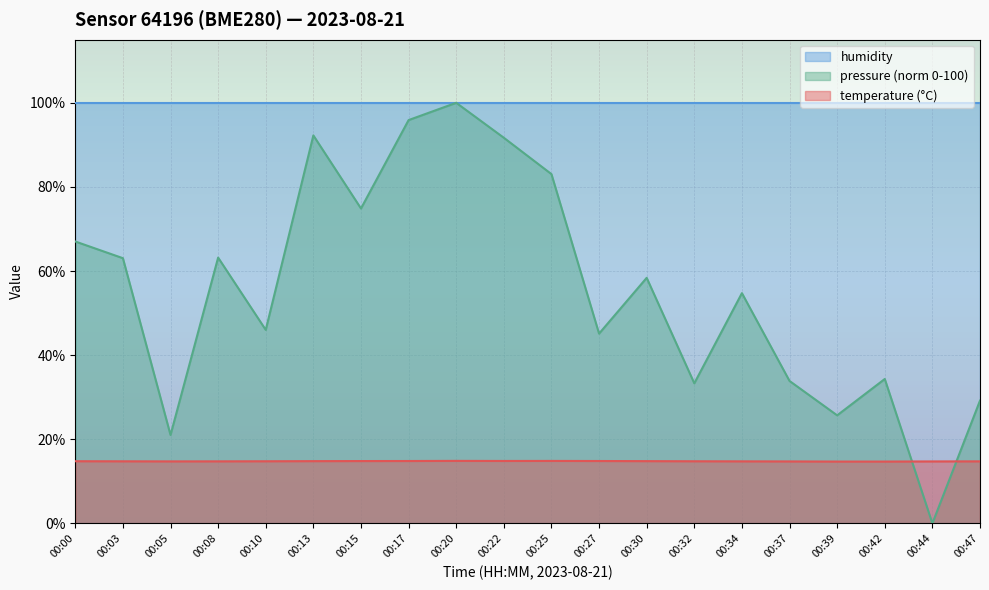

Is the value of pressure_scaled at 00:22 greater than the value of temperature at 00:42?

Yes